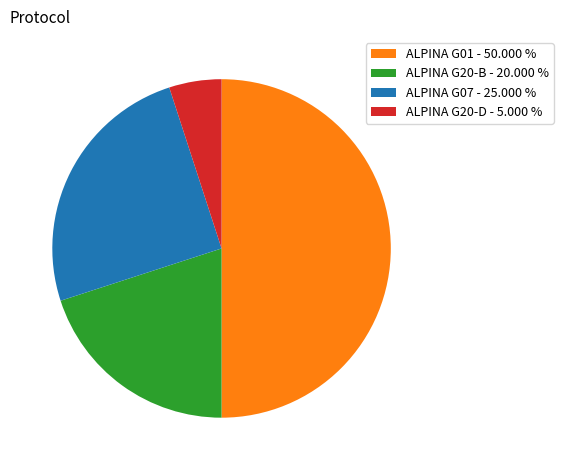

How many segments does this pie chart have?

4